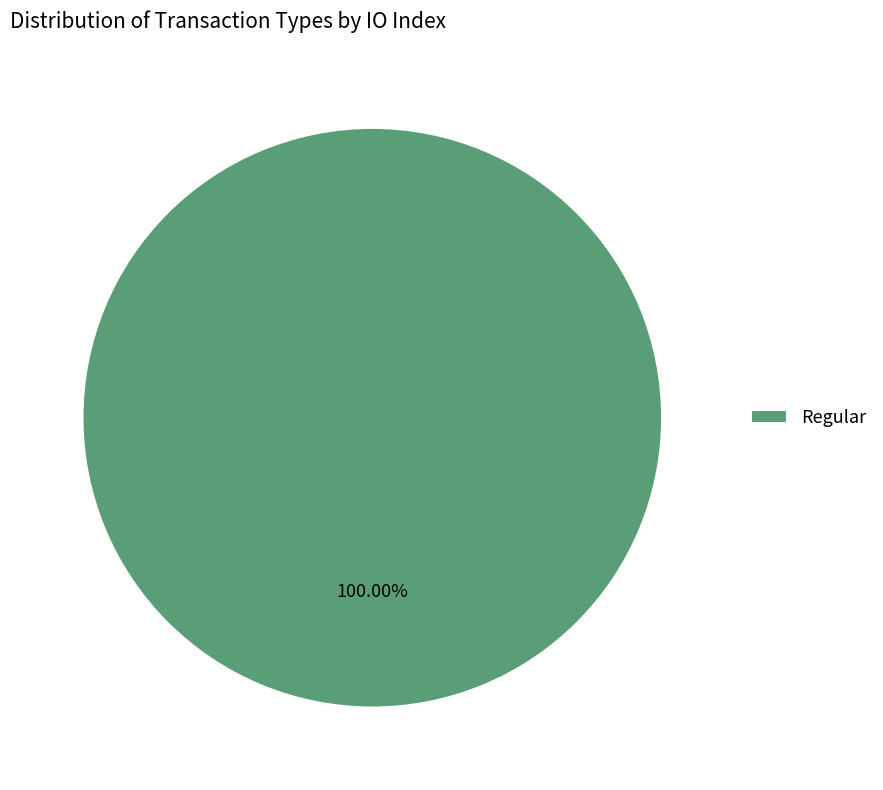

How many slices are in this pie chart?

1